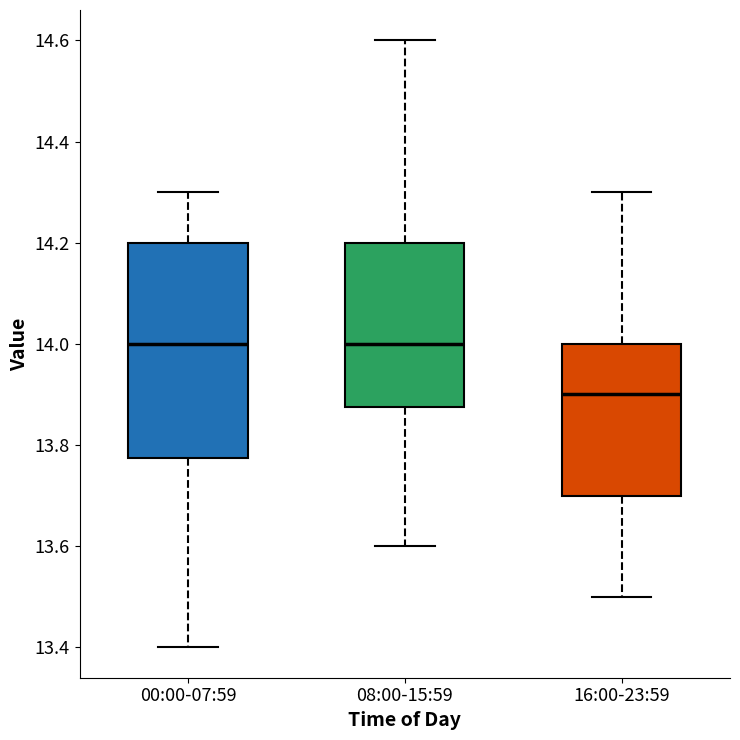

Where does the upper whisker of the box for 16:00-23:59 end on the y-axis? The values are not printed on the chart, so give them approximately, as read against the axis.

14.30